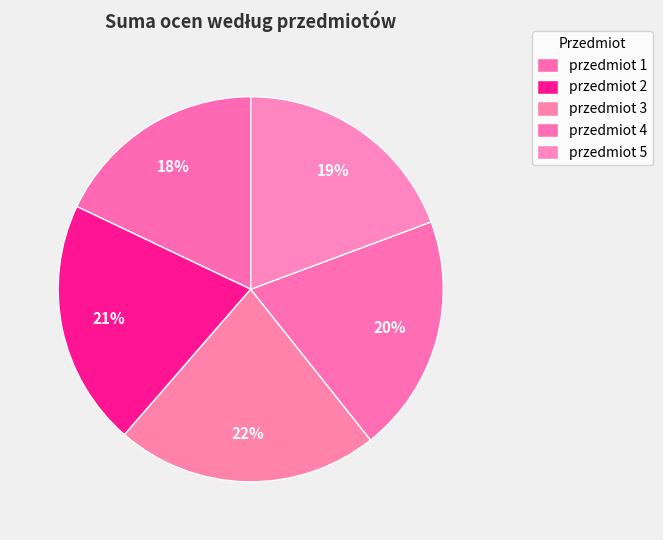

How many slices are in this pie chart?

5